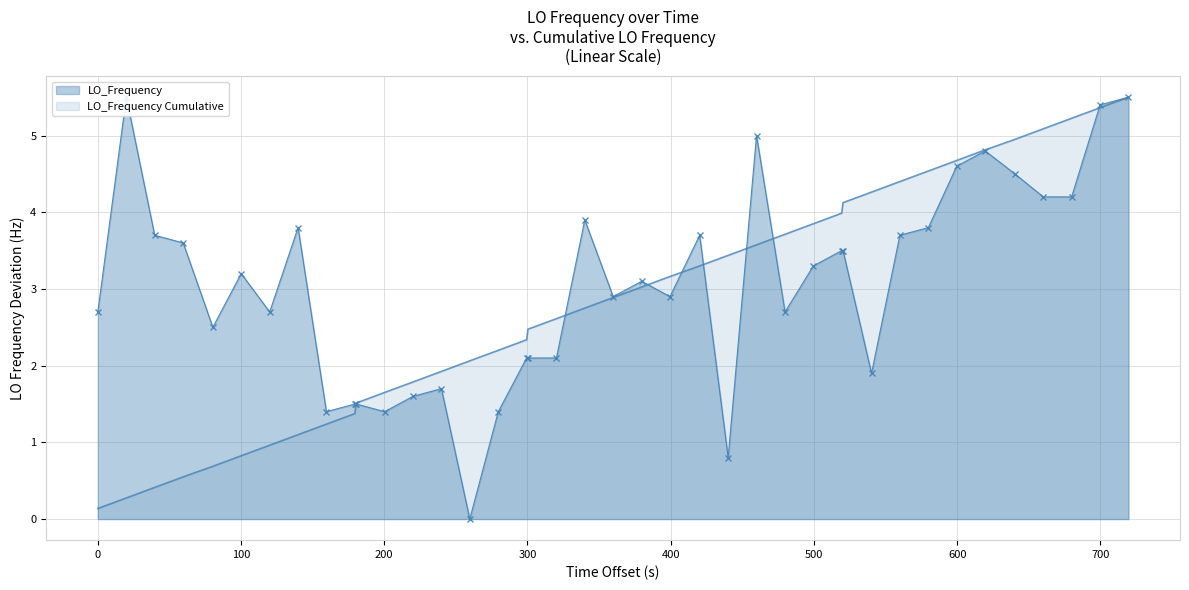

What is the maximum value for LO_Frequency Cumulative?

5.5